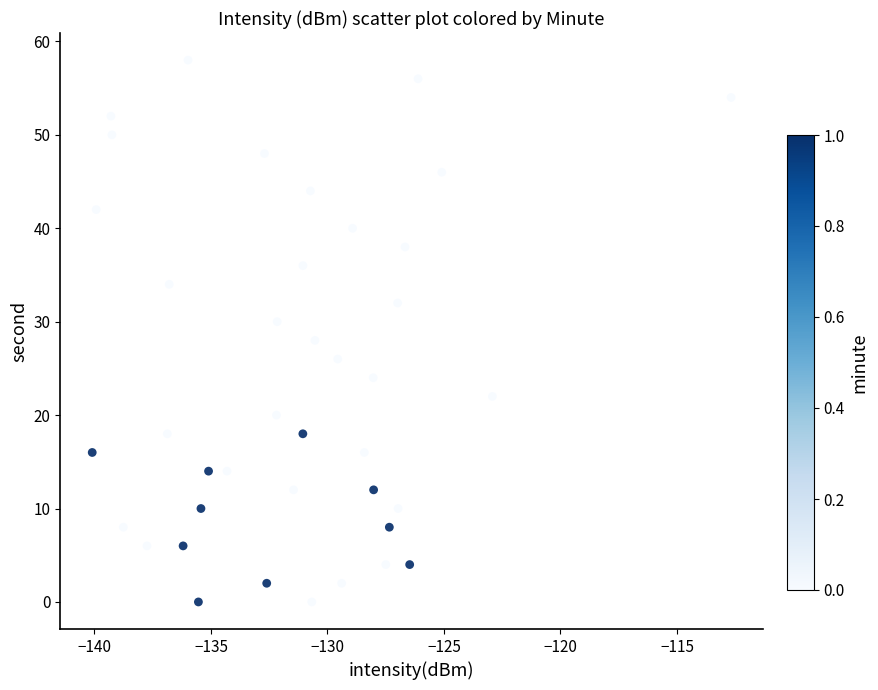

What is the range of Y values (max minus min)?

58